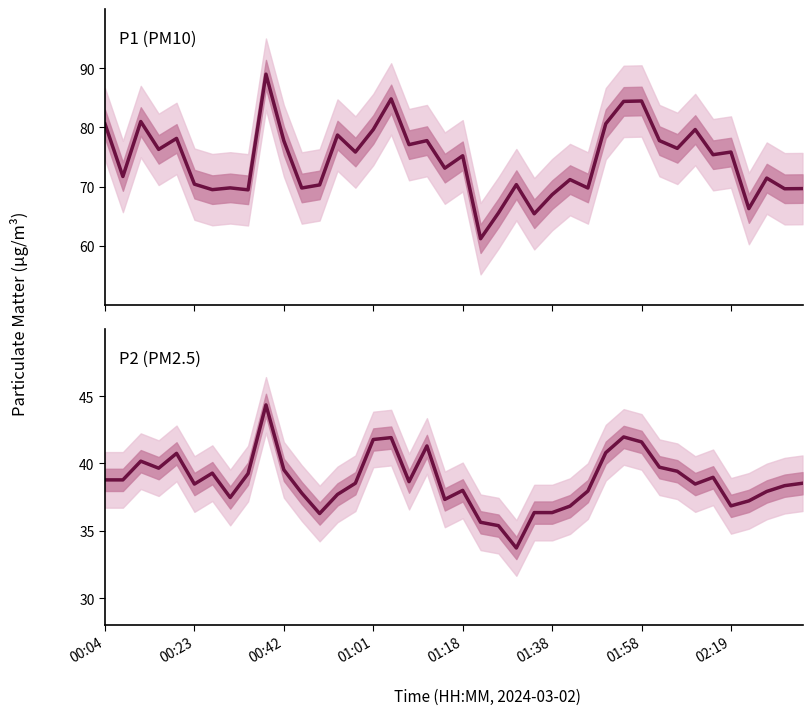

What are all the series names shown in the legend?

P1, P2